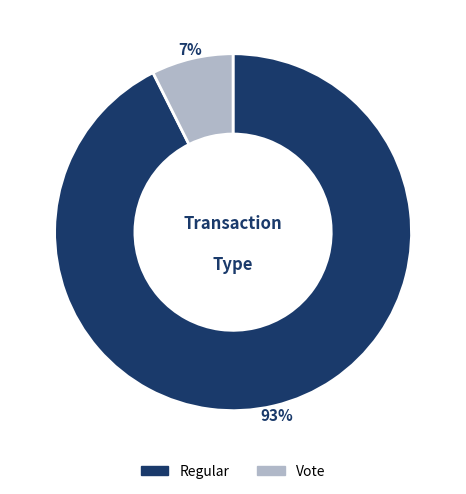

Do Vote and Regular together represent more than half of the pie?

Yes